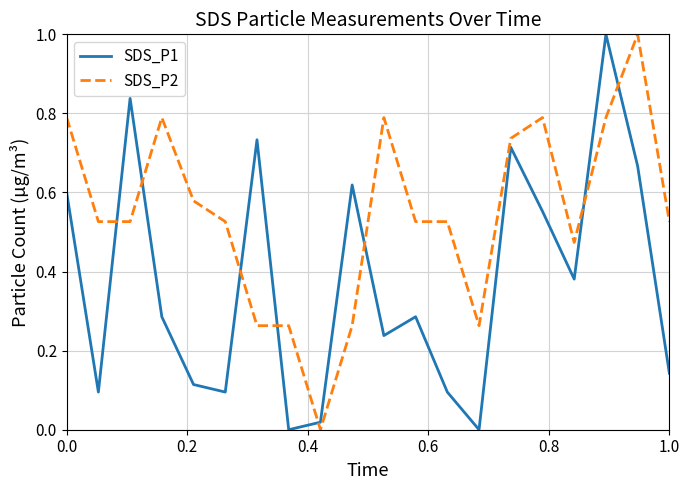

What is the difference between the maximum and minimum values in the SDS_P2 series?

1.0